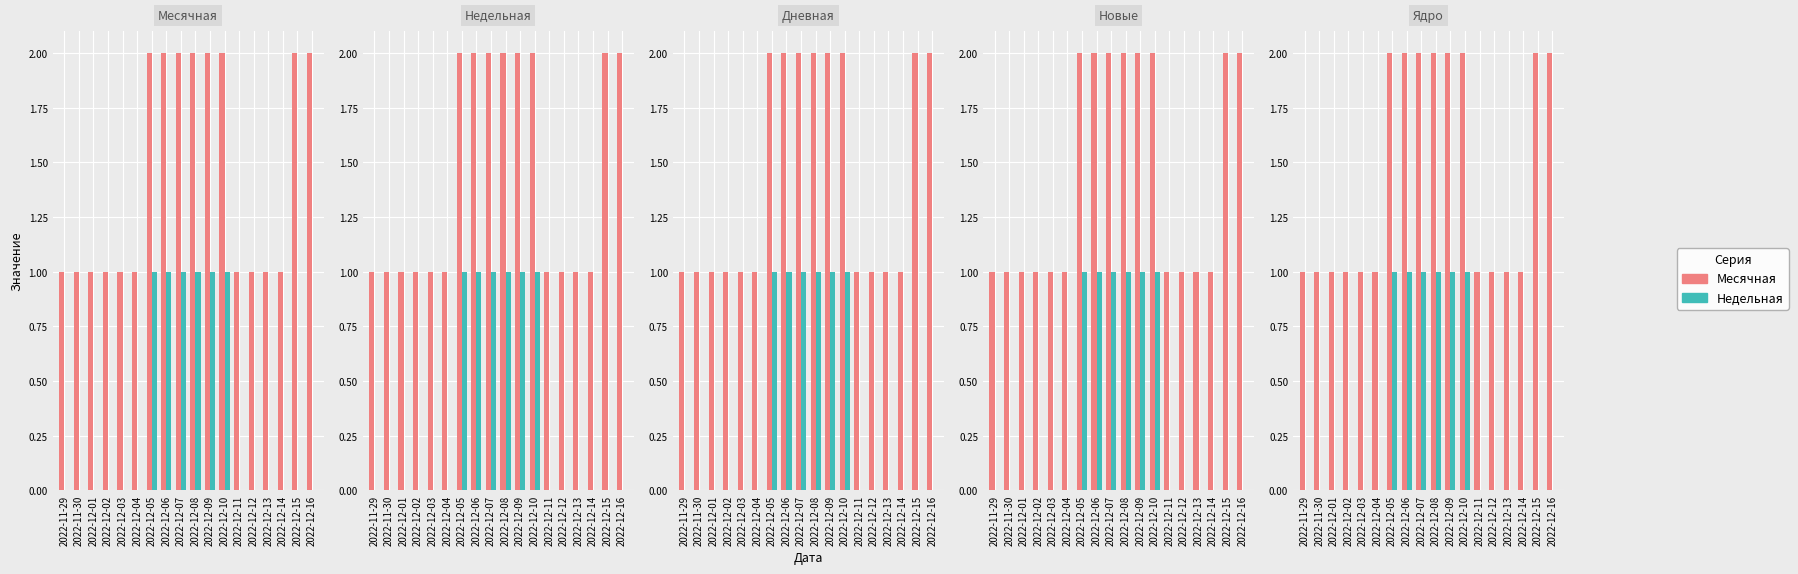

What is the label of the 6th bar from the right?

2022-12-11